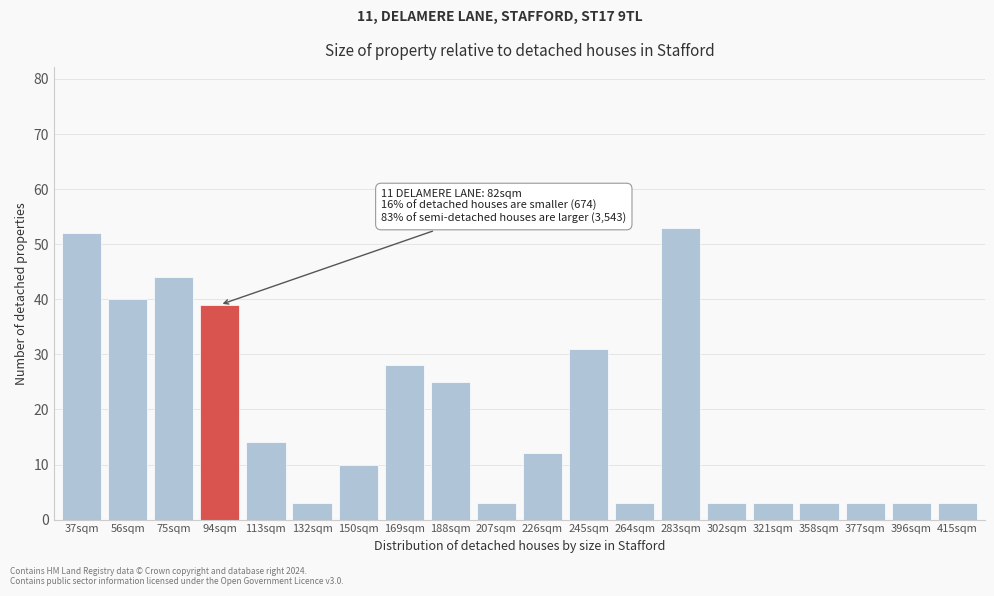

Reading left to right, what are all the values shown in this chart?

37sqm=52	56sqm=40	75sqm=44	94sqm=39	113sqm=14	132sqm=3	150sqm=10	169sqm=28	188sqm=25	207sqm=3	226sqm=12	245sqm=31	264sqm=3	283sqm=53	302sqm=3	321sqm=3	358sqm=3	377sqm=3	396sqm=3	415sqm=3